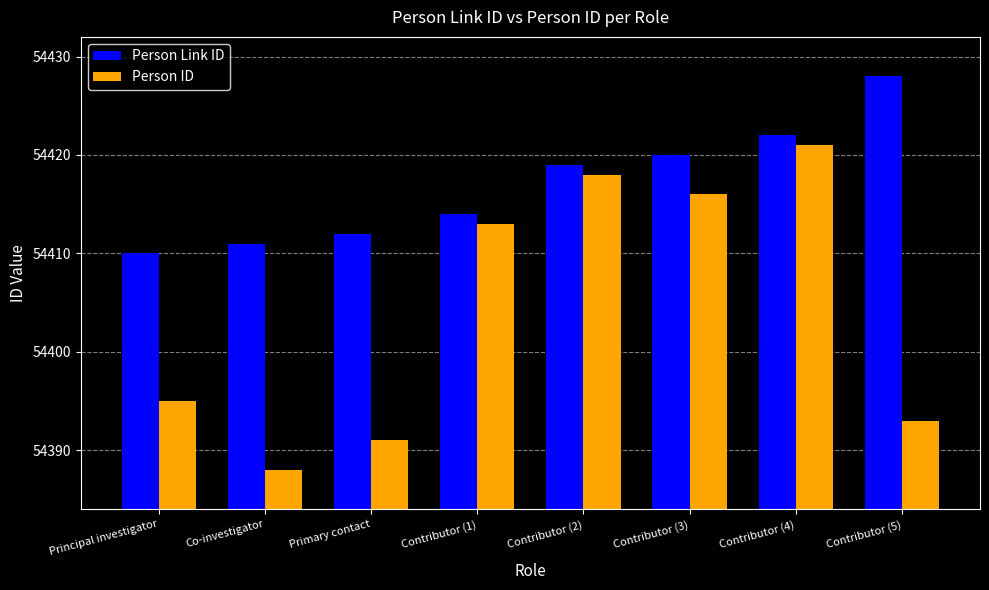

What is the difference between the maximum and minimum values in the Person Link ID series?

18